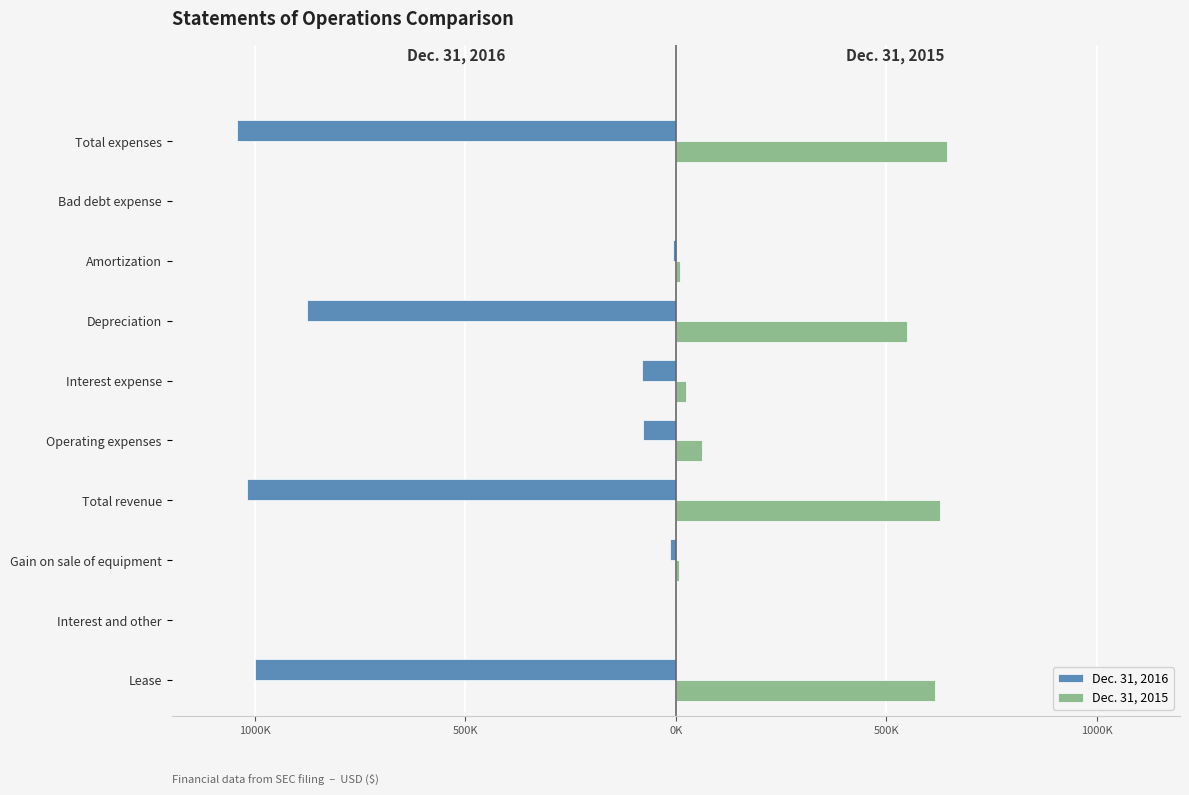

List the series in order of their peak value, lowest first.

Dec. 31, 2016, Dec. 31, 2015